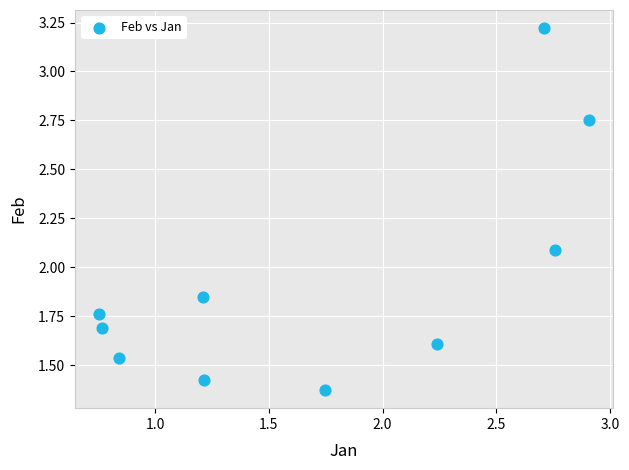

What is the average Y value?

1.9